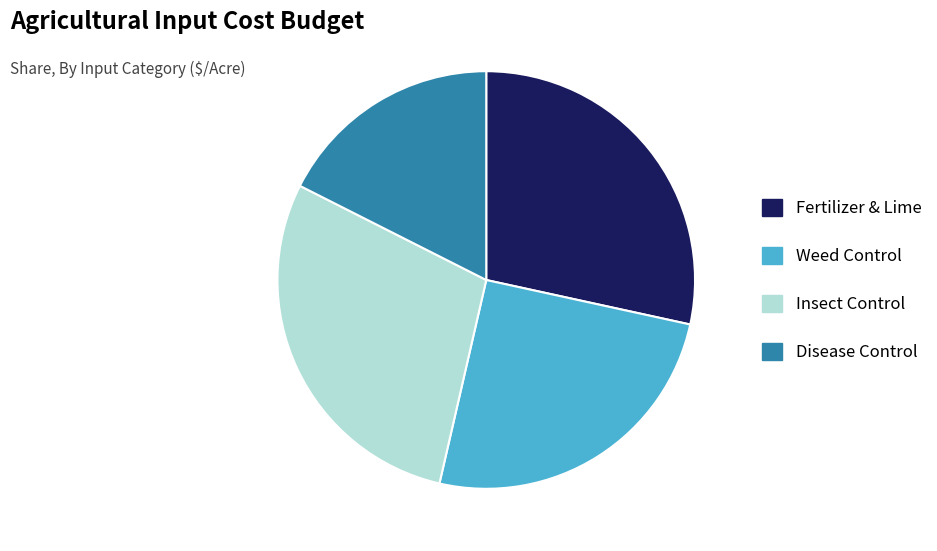

Which has a higher value, Weed Control or Fertilizer & Lime?

Fertilizer & Lime